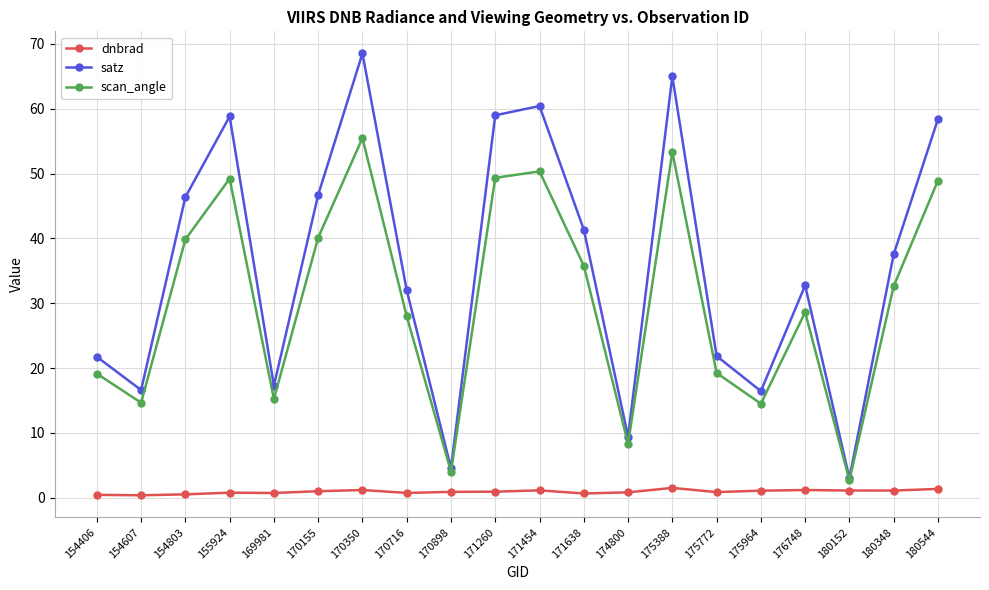

True or false: satz has a value of 11.9 at 171260.

False